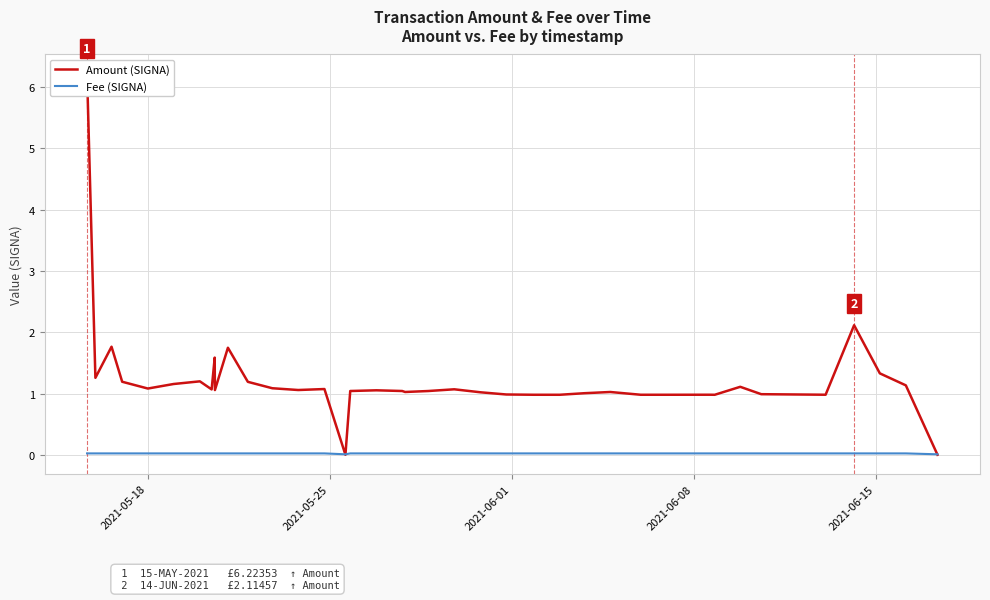

Is the value of Amount (SIGNA) at 35 greater than the value of Fee (SIGNA) at 8?

Yes